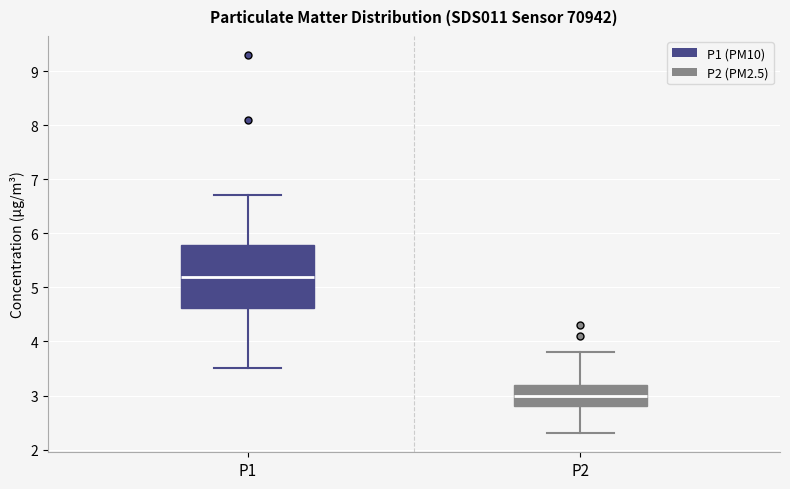

Where does the lower whisker of the box for P2 end on the y-axis? The values are not printed on the chart, so give them approximately, as read against the axis.

2.3